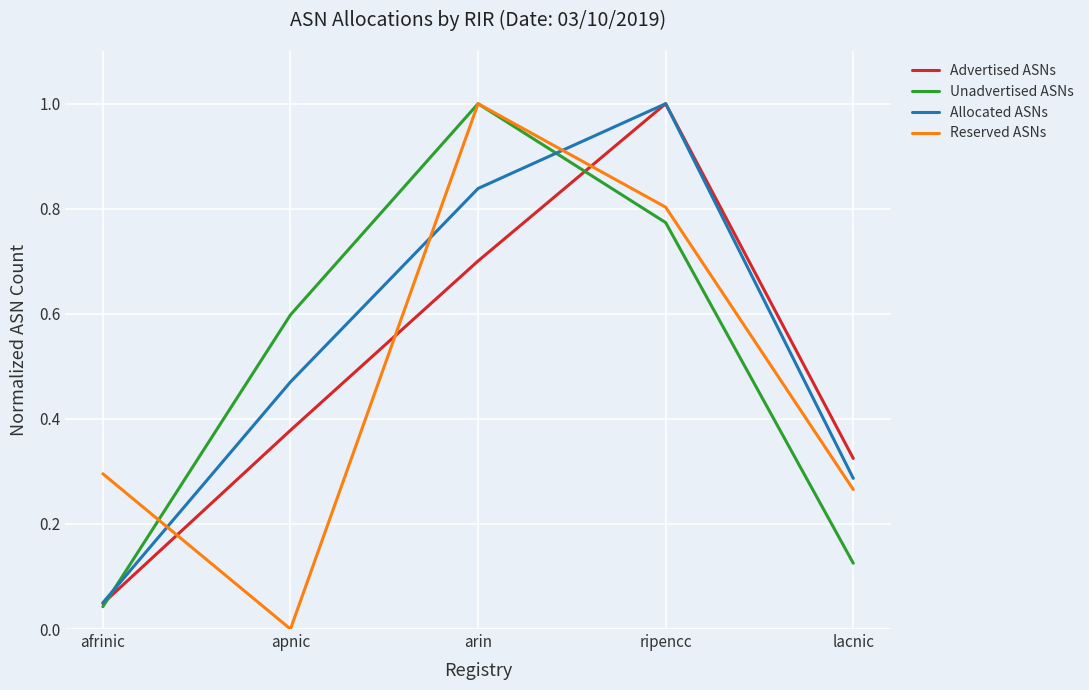

Is it true that Unadvertised ASNs equals 0.2 at ripencc?

False